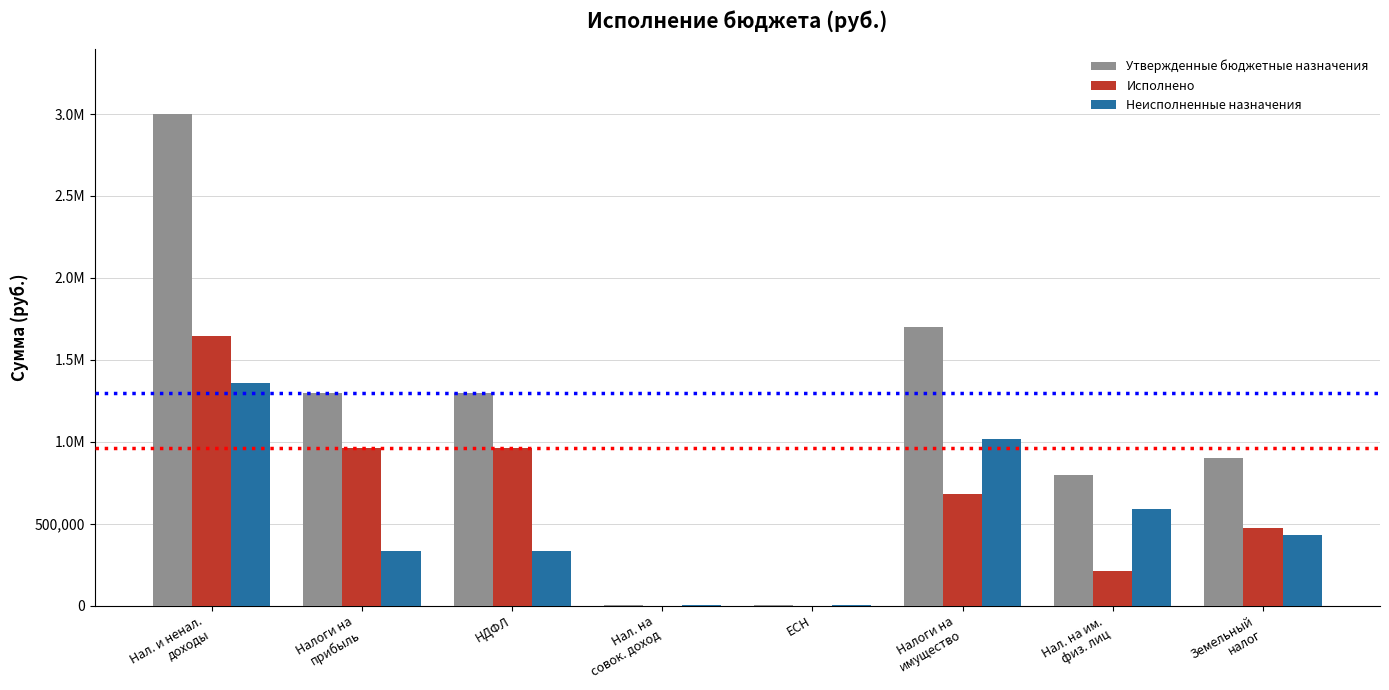

Is the value of Неисполненные назначения at Нал. на им.
физ. лиц greater than the value of Утвержденные бюджетные назначения at Налоги на
имущество?

No